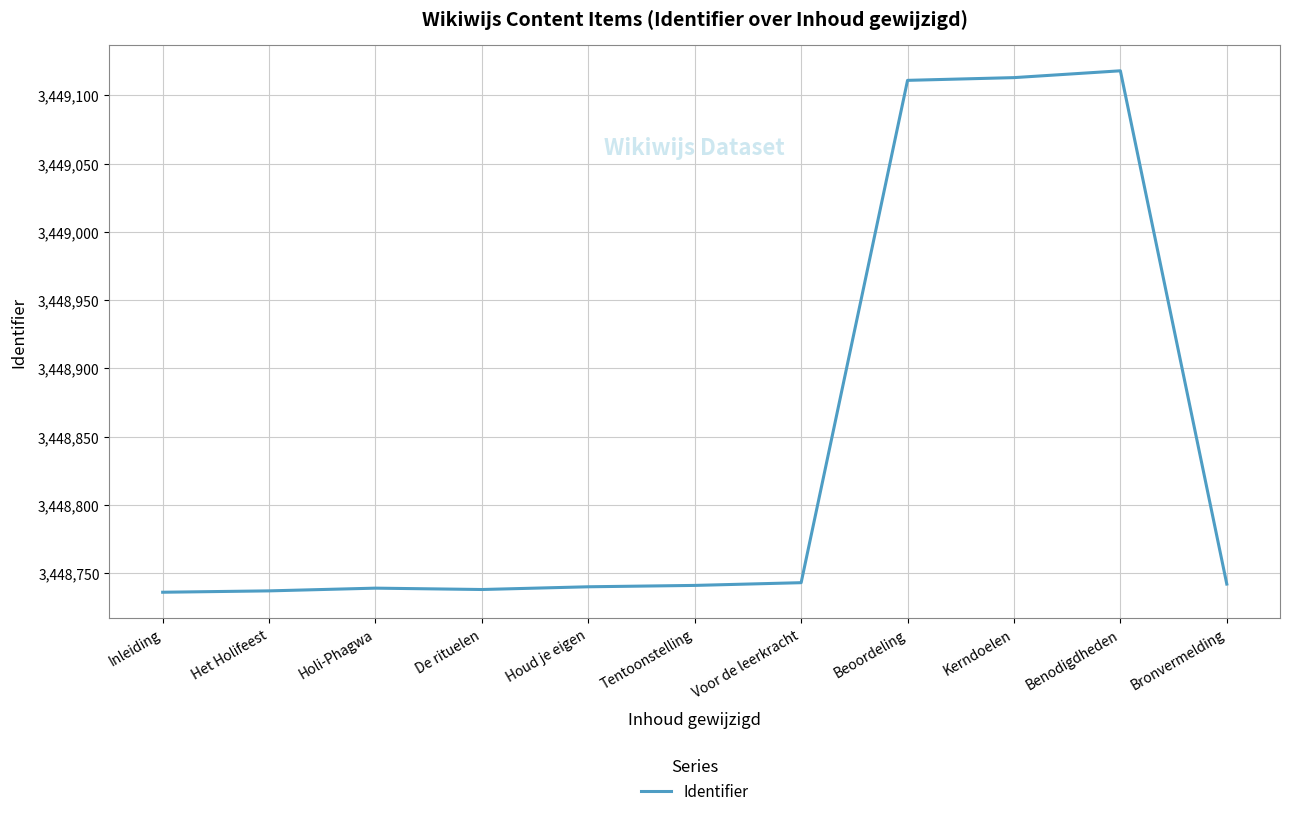

True or false: the data shows 3448742 at Bronvermelding.

True